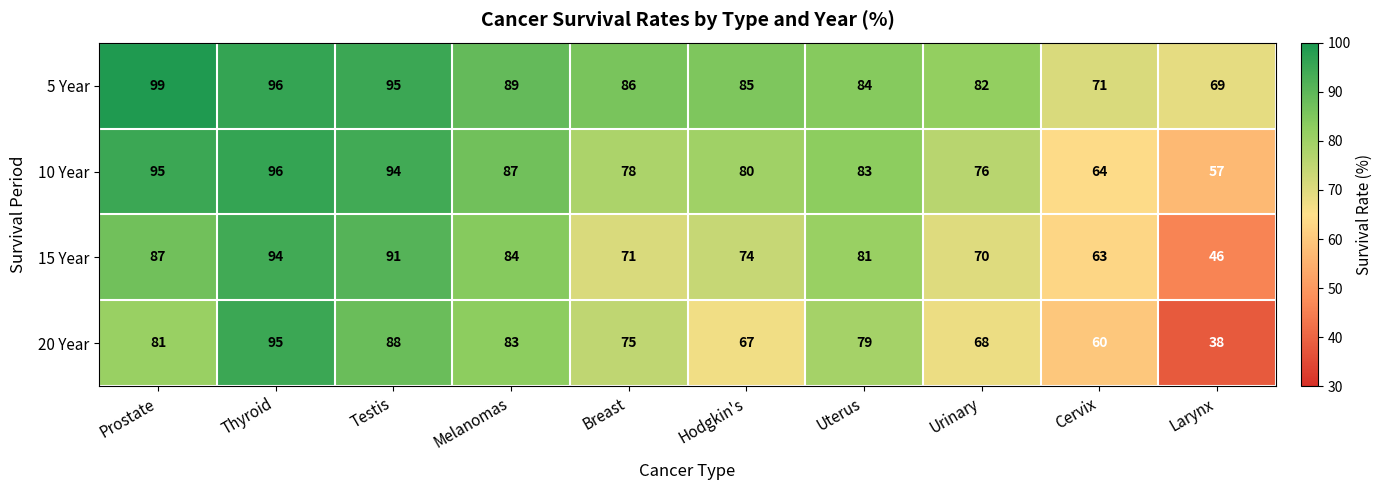

At which category does the chart reach its peak across all series?

Prostate